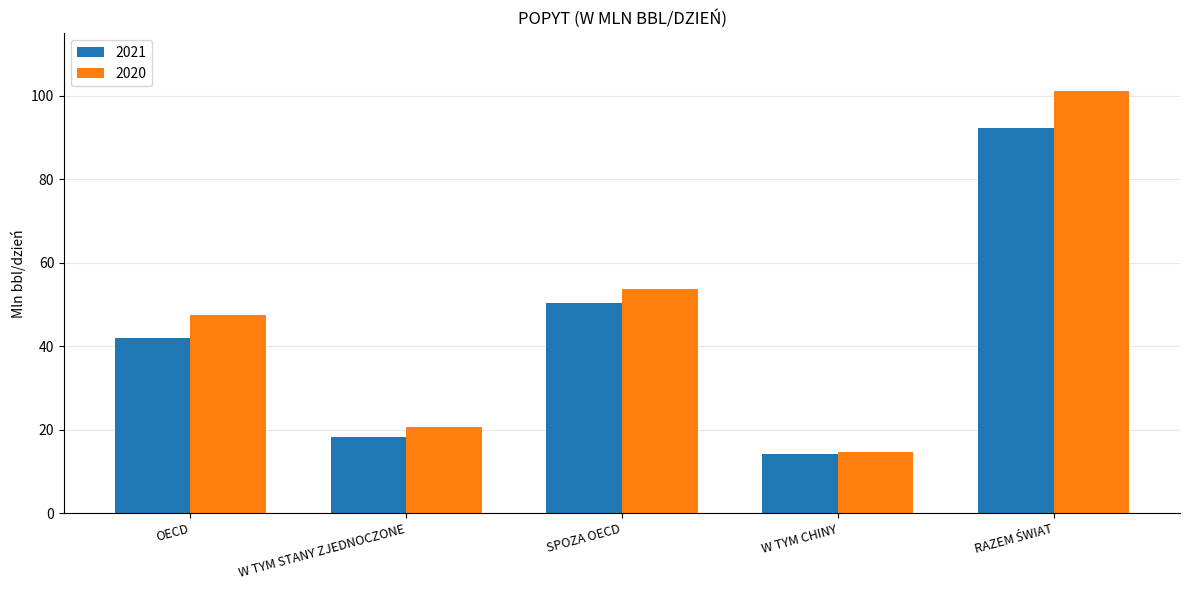

True or false: 2021 has a value of 41.9 at OECD.

True